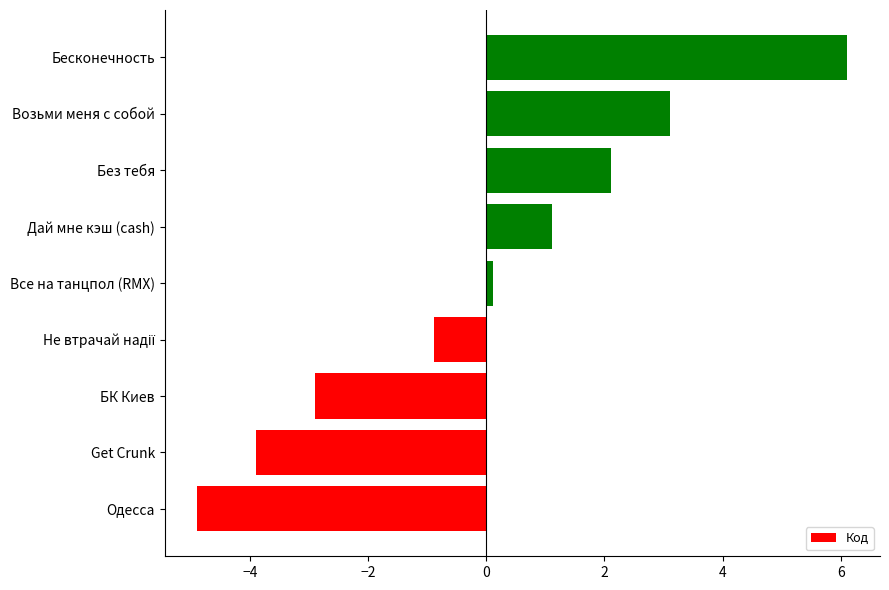

Is it true that the value at Одесса is -6.4?

False